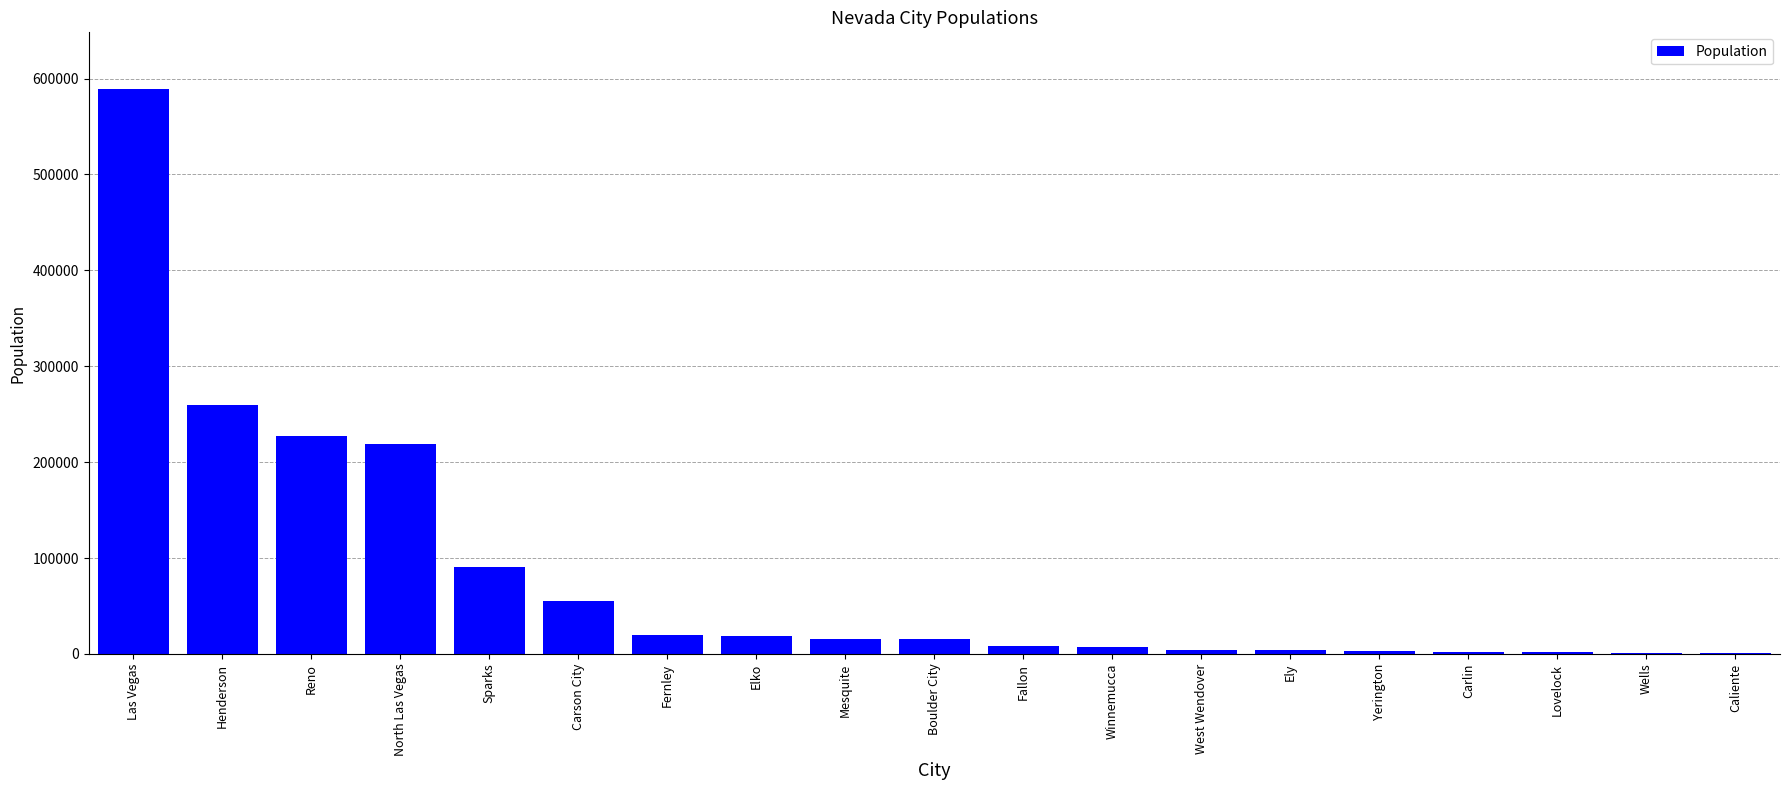

Count the number of data series in this chart.

1